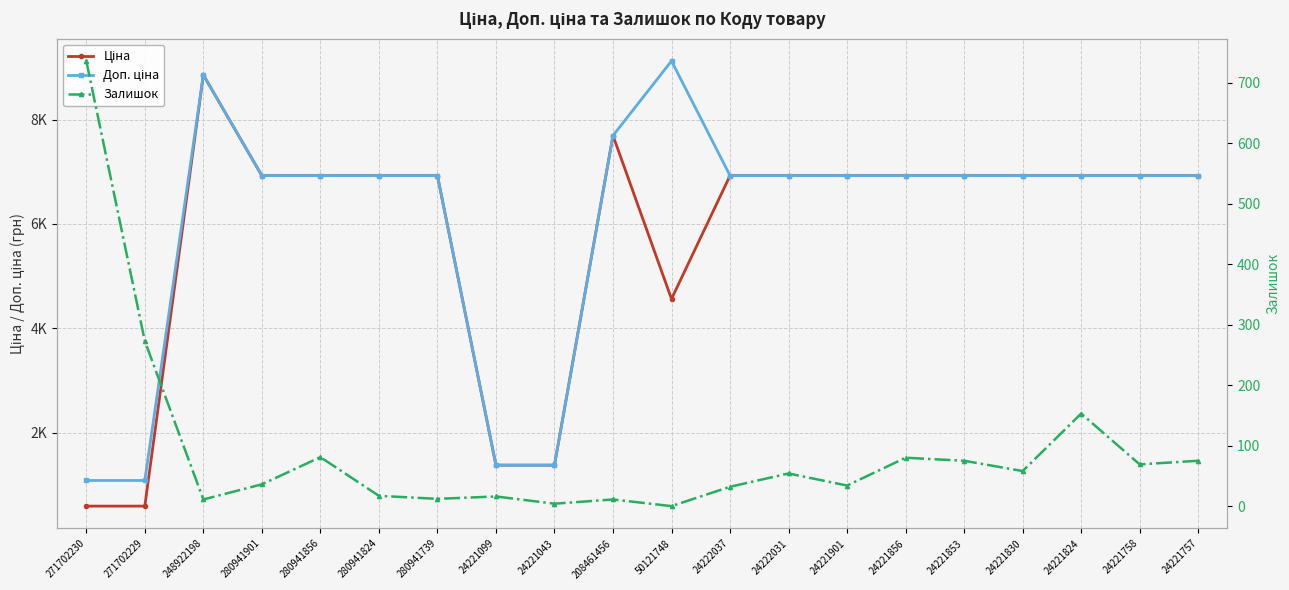

Between 24221901 and 24221853, which is larger?

24221901